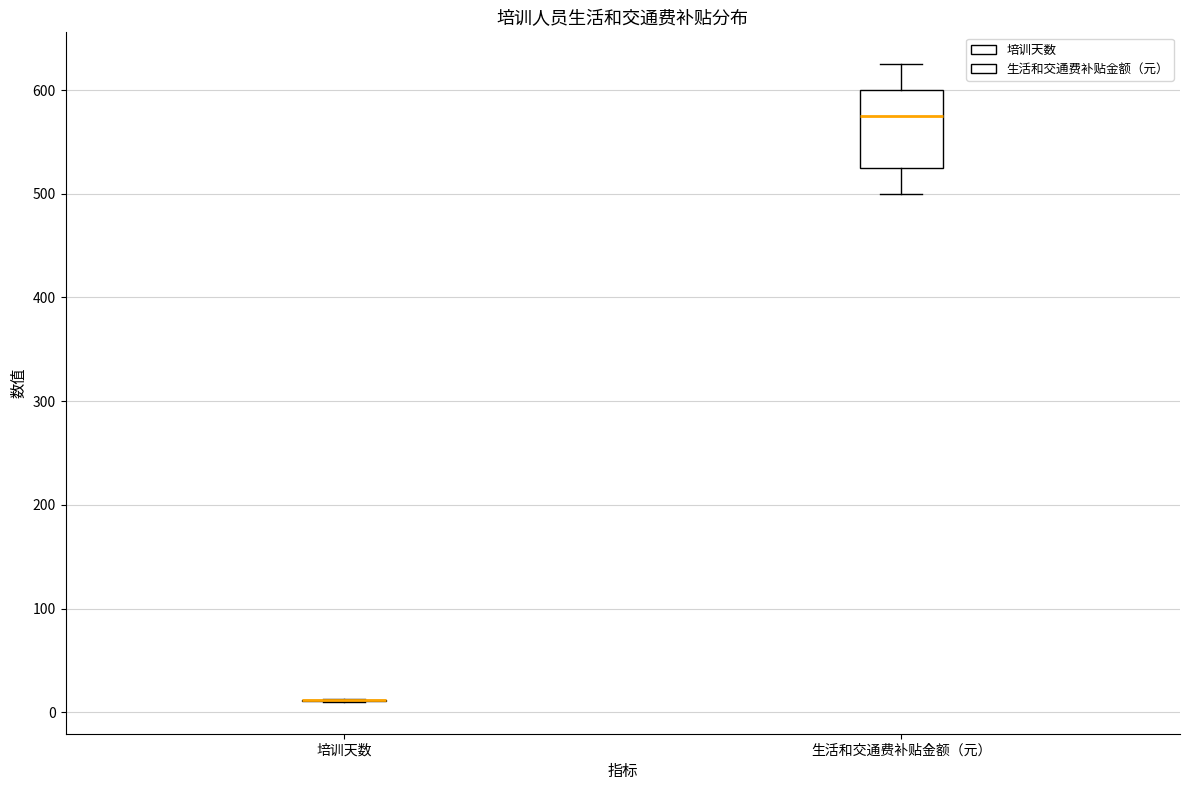

Reading left to right, transcribe this box plot: for each box, give where its median line is, the range the box spans, and where its two whiskers end, as read against the y-axis. The values are not printed on the chart, so give them approximately, as read against the axis.

培训天数: box collapsed to a line at 10, whiskers 10 to 10
生活和交通费补贴金额（元）: median 580, box 530 to 600, whiskers 500 to 630